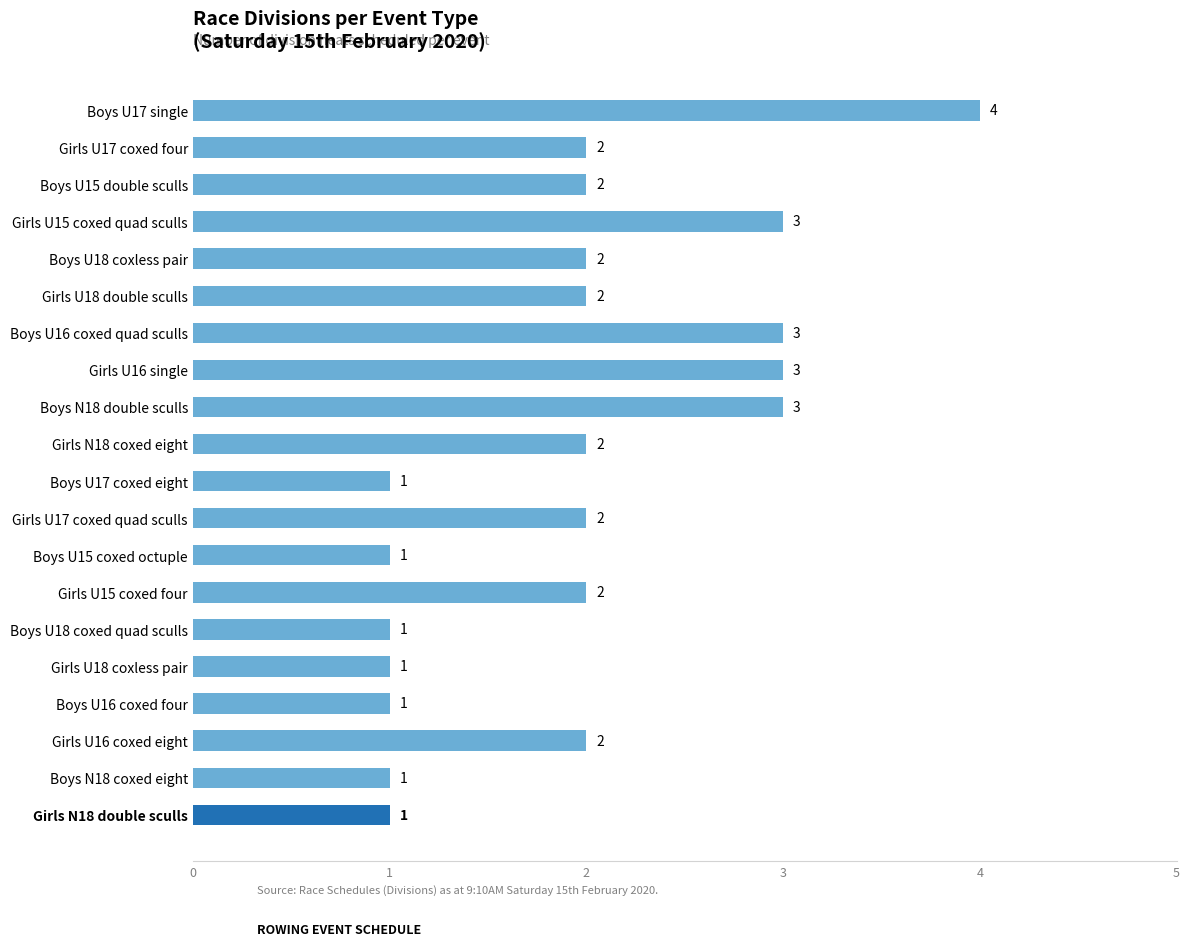

Count the values in the range 1 to 3.

19